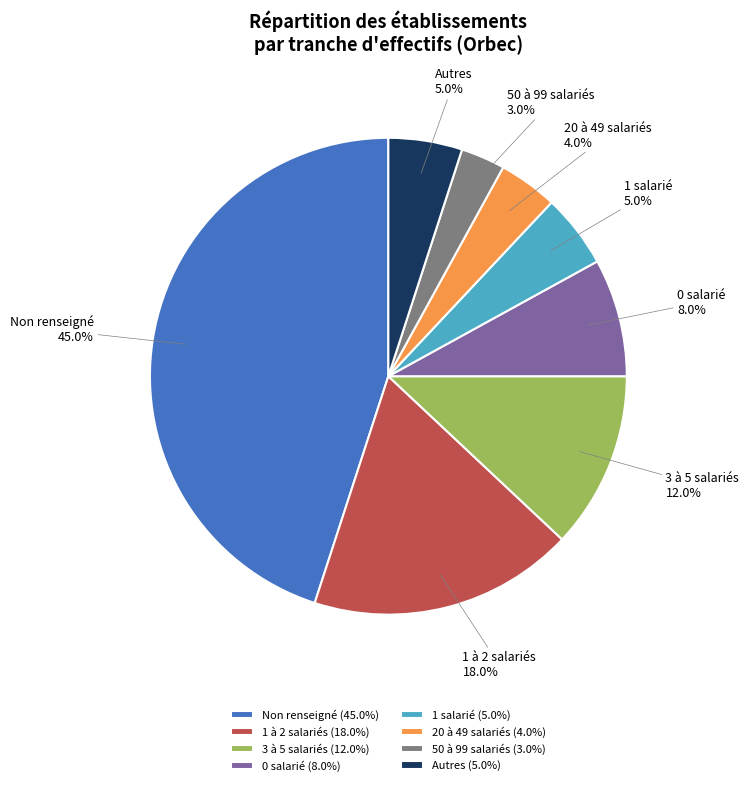

Does any single category account for the majority?

No